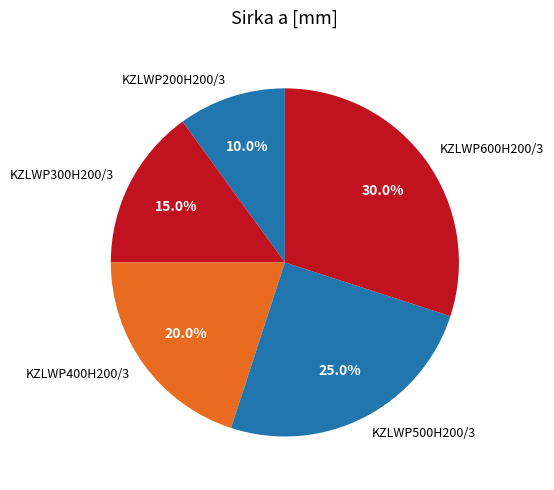

Does KZLWP400H200/3 account for over 50% of the chart?

No